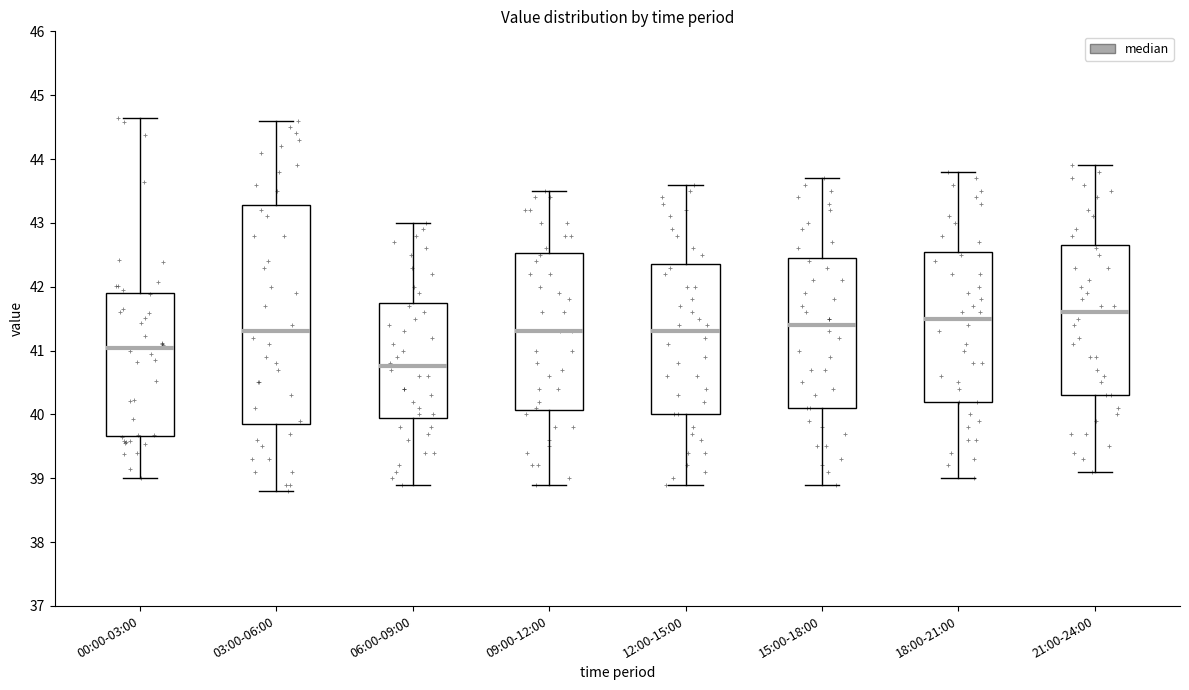

Which box has the highest median line?

21:00-24:00